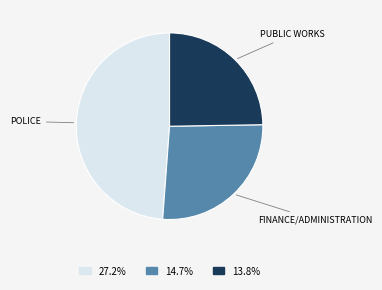

Is there a majority slice in this chart?

No